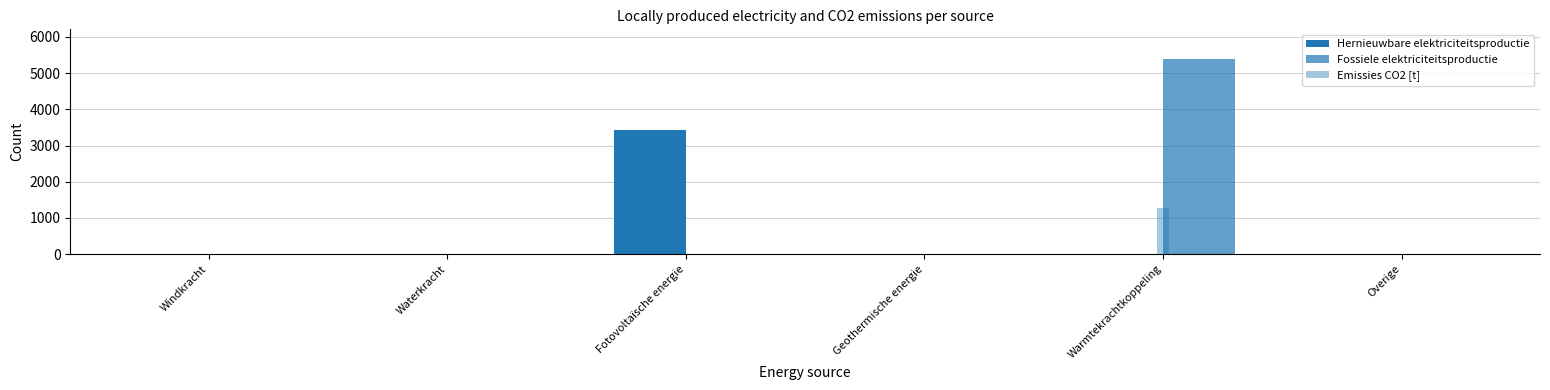

What is the difference between the maximum and minimum values in the Hernieuwbare elektriciteitsproductie series?

3424.0